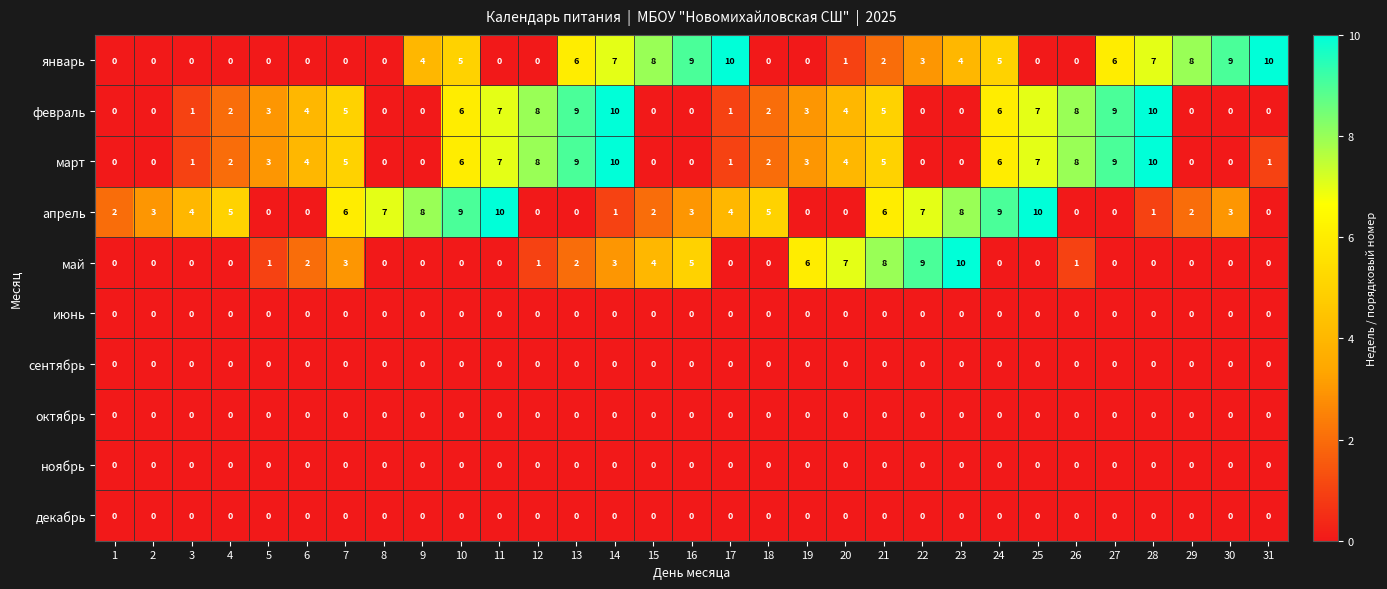

What is the total value across all series at 18?

9